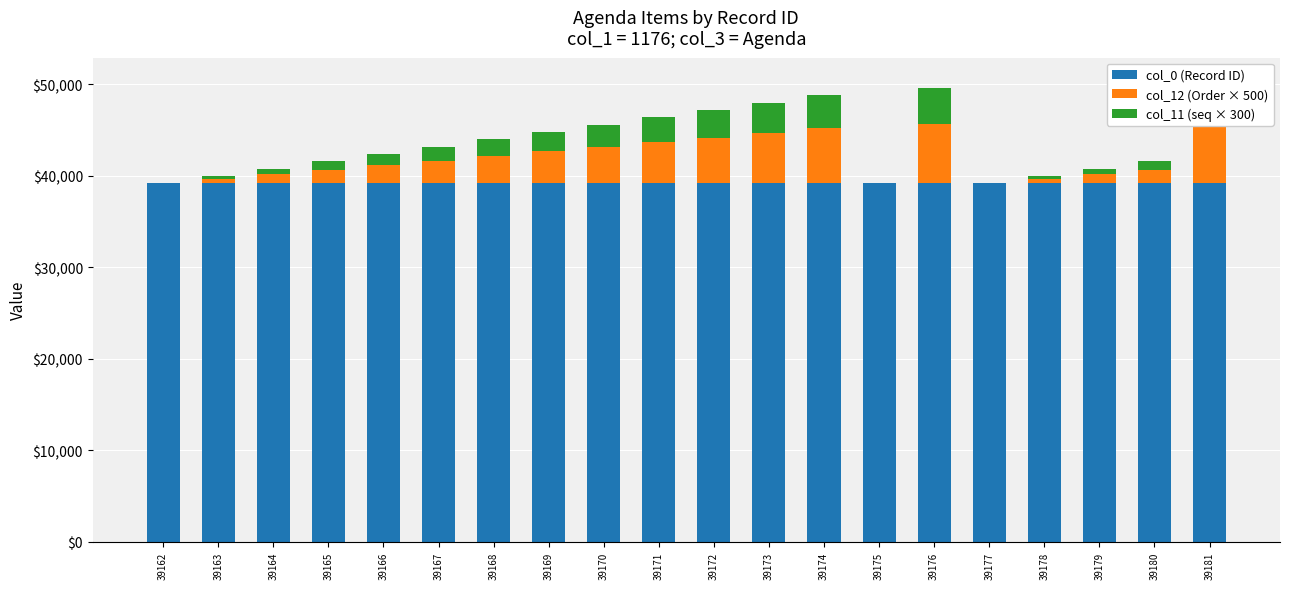

Rank the categories by col_12 (Order × 500) value from highest to lowest.

39181, 39176, 39174, 39173, 39172, 39171, 39170, 39169, 39168, 39167, 39166, 39165, 39180, 39164, 39179, 39163, 39178, 39162, 39175, 39177